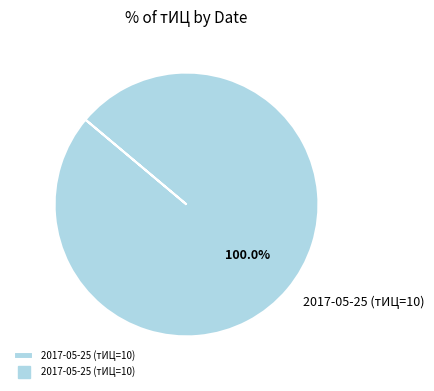

To the nearest percent, what percentage of the pie is 2017-05-25 (тИЦ=10)?

100%